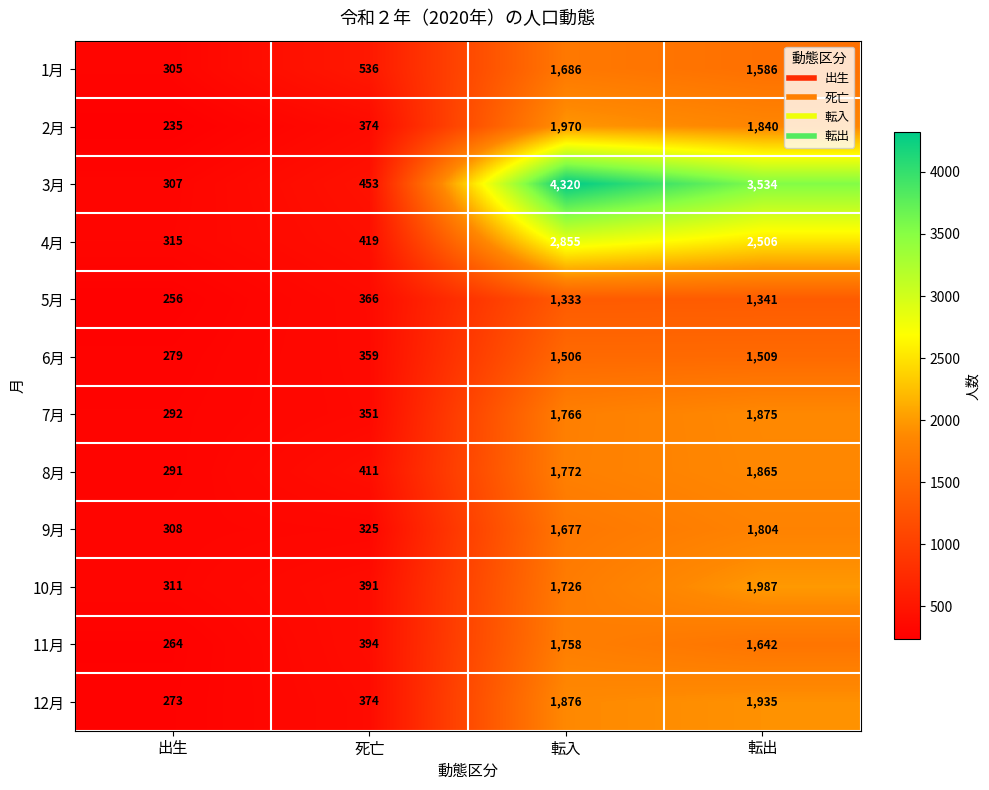

How many data points in 5月 are less than 1333?

2